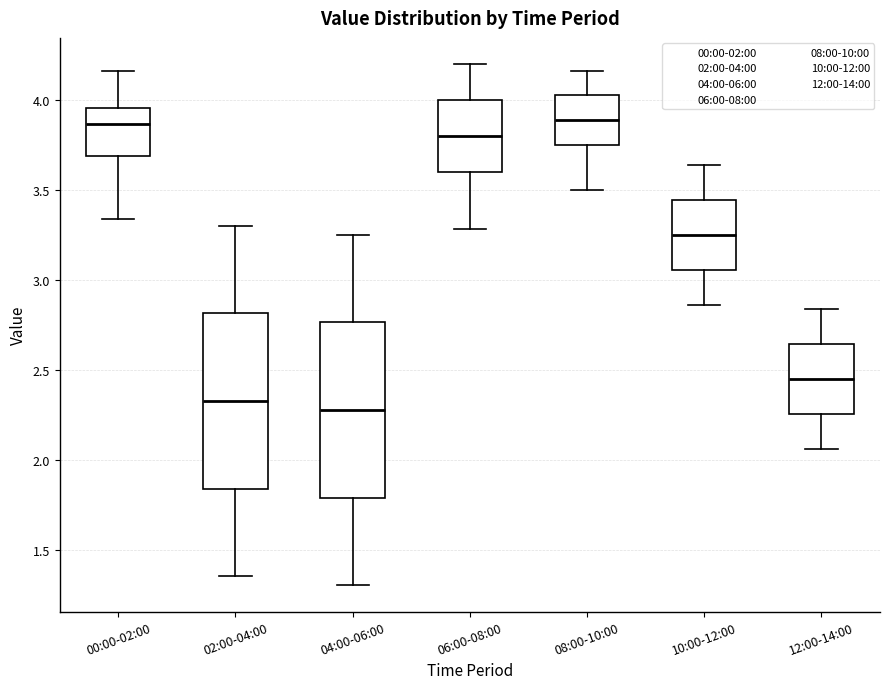

Reading left to right, read every box against the y-axis: the position of its median line, the range the box covers, and the ends of its whiskers. The values are not printed on the chart, so give them approximately, as read against the axis.

00:00-02:00: median 3.85, box 3.70 to 3.95, whiskers 3.35 to 4.15
02:00-04:00: median 2.35, box 1.85 to 2.80, whiskers 1.35 to 3.30
04:00-06:00: median 2.30, box 1.80 to 2.75, whiskers 1.30 to 3.25
06:00-08:00: median 3.80, box 3.60 to 4.00, whiskers 3.30 to 4.20
08:00-10:00: median 3.90, box 3.75 to 4.05, whiskers 3.50 to 4.15
10:00-12:00: median 3.25, box 3.05 to 3.45, whiskers 2.85 to 3.65
12:00-14:00: median 2.45, box 2.25 to 2.65, whiskers 2.05 to 2.85